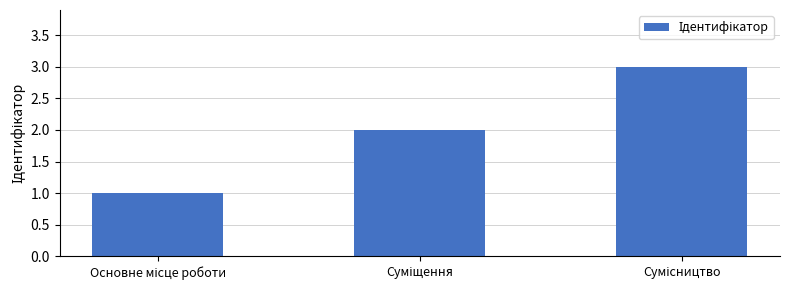

What is the maximum value shown in the chart?

3